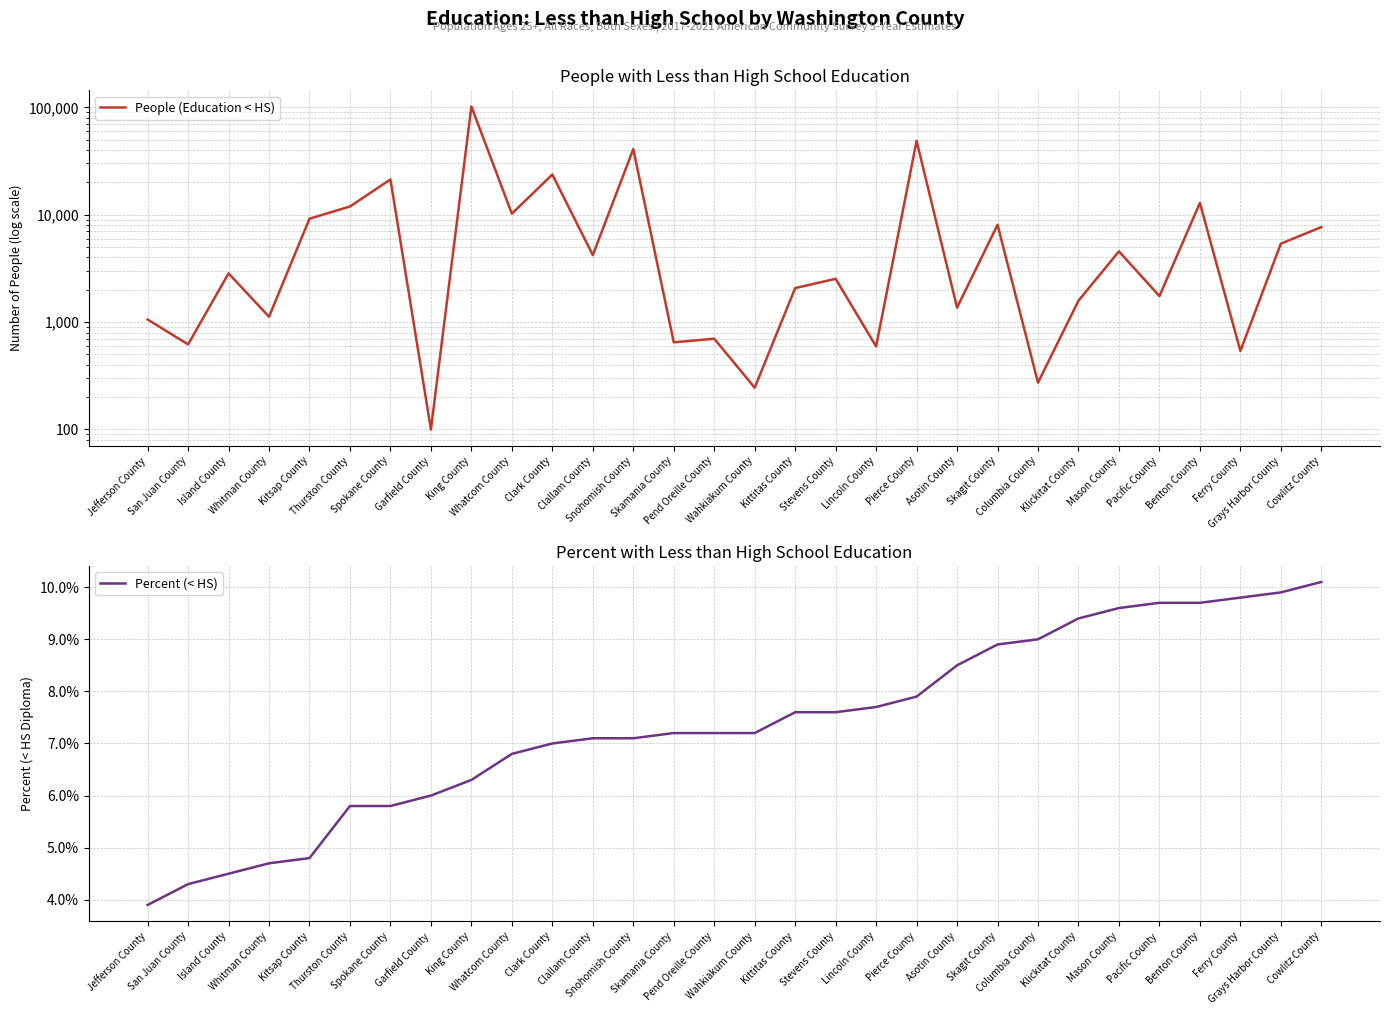

What is the label of the 30th point from the left?

Cowlitz County